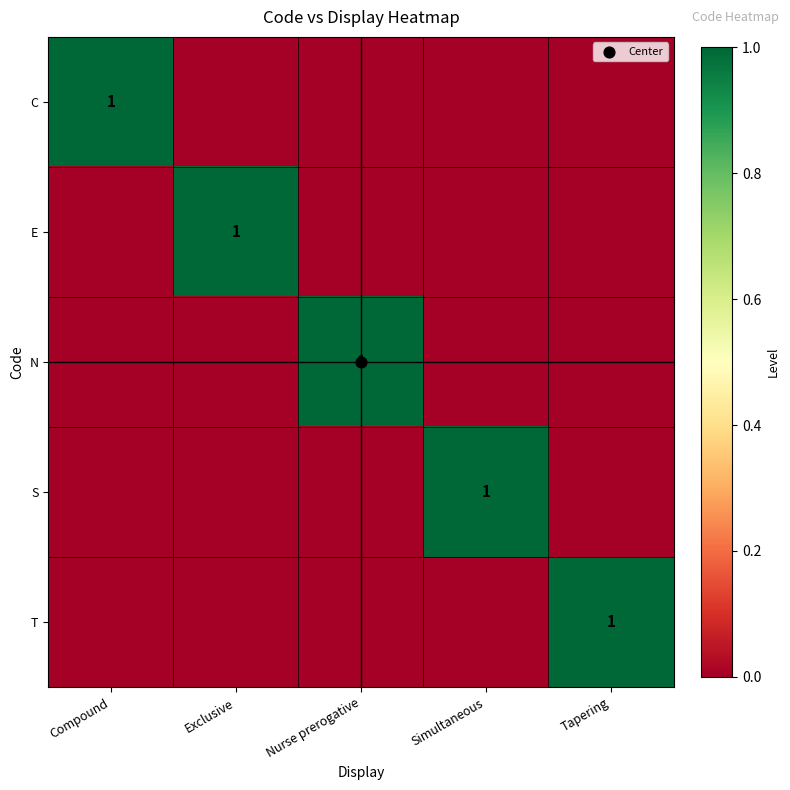

The E series shows 0 at Tapering. True or false?

False